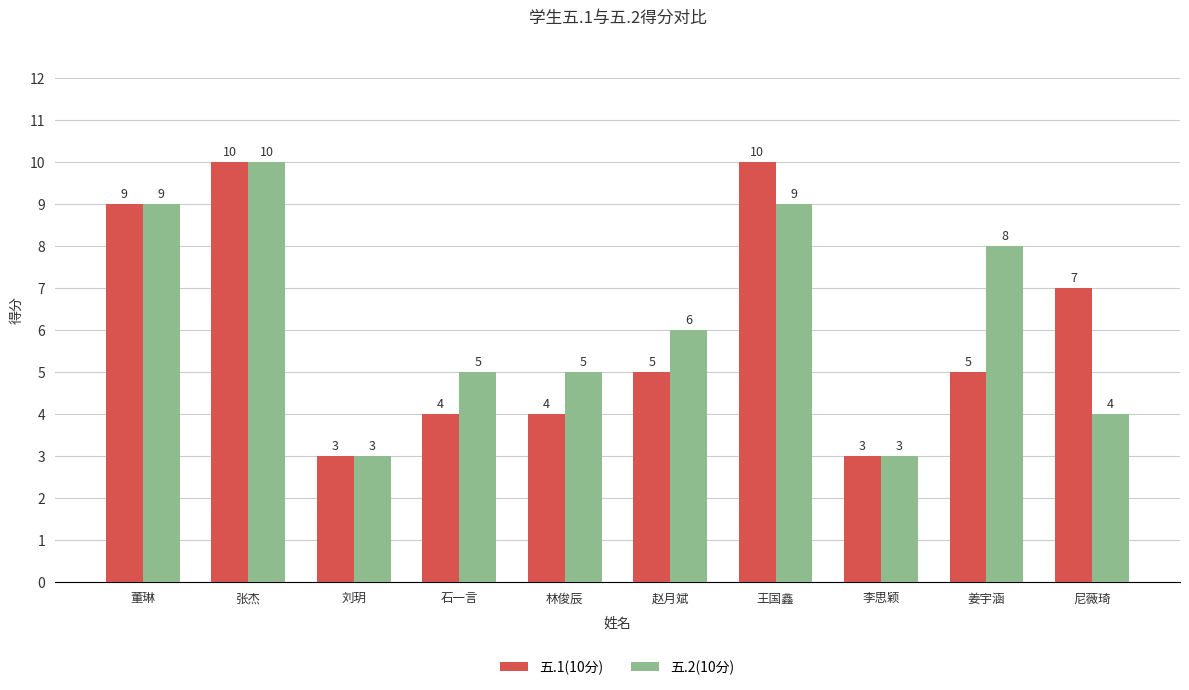

What is the minimum value for 五.2(10分)?

3